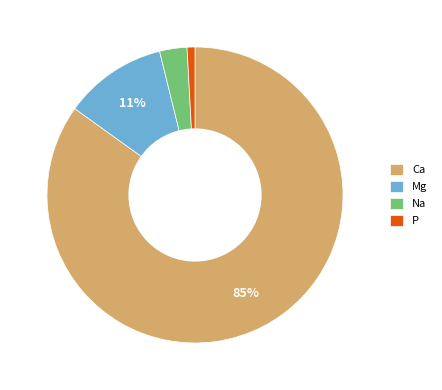

To the nearest percent, what percentage of the pie is P?

1%